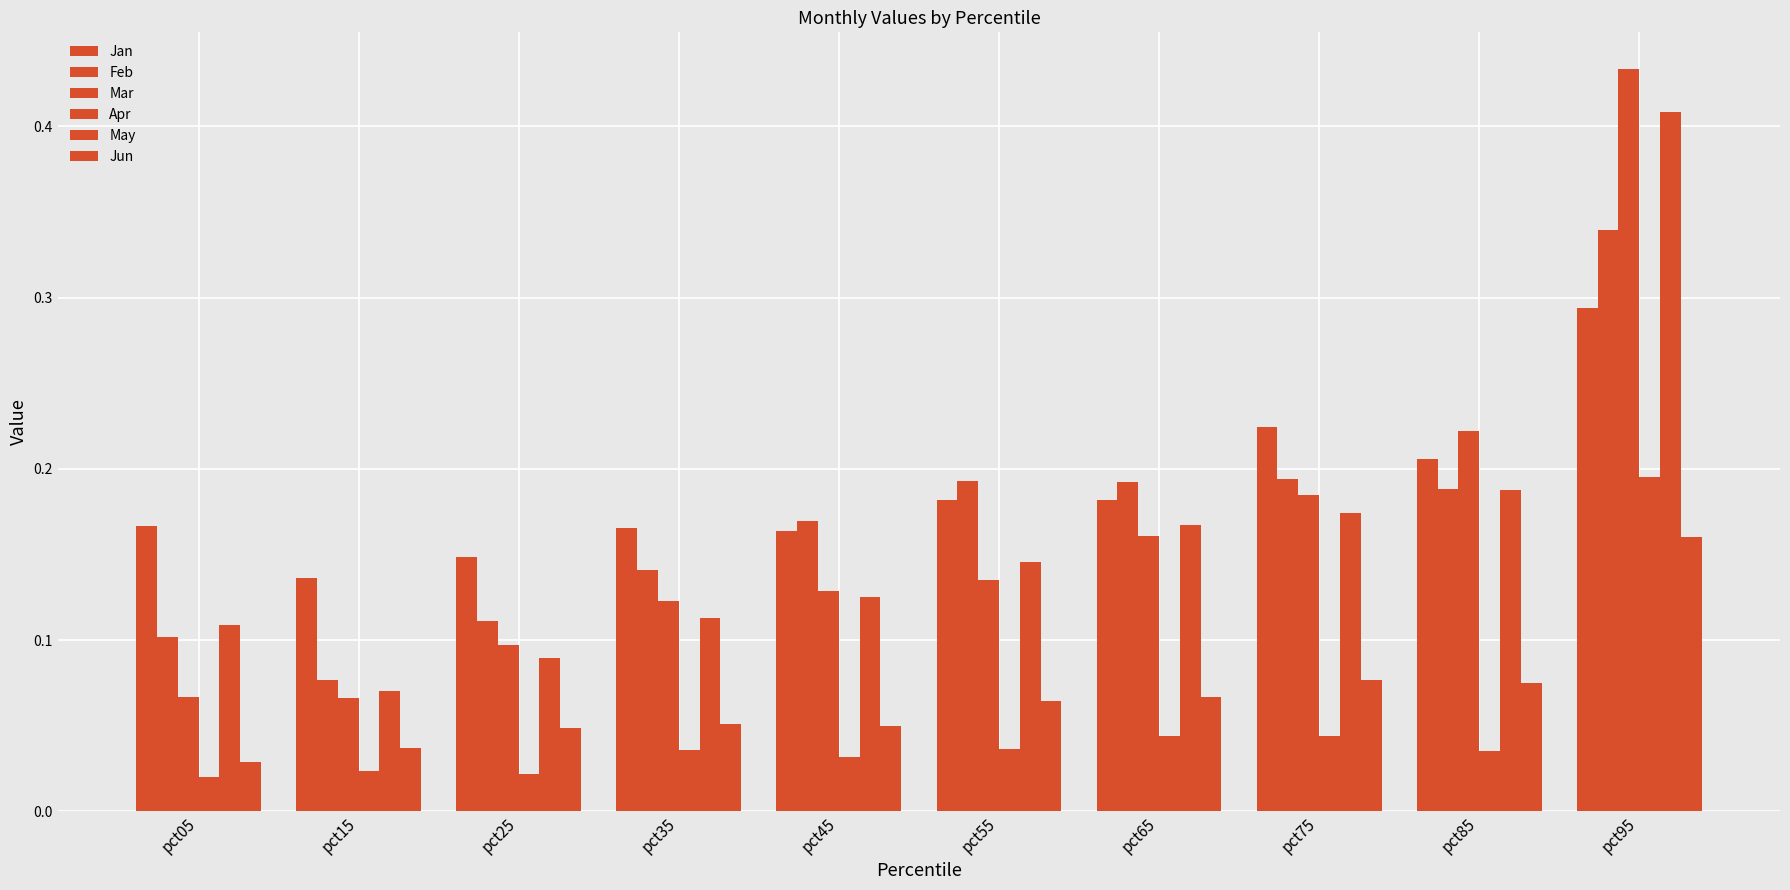

Does the chart contain any negative values?

No